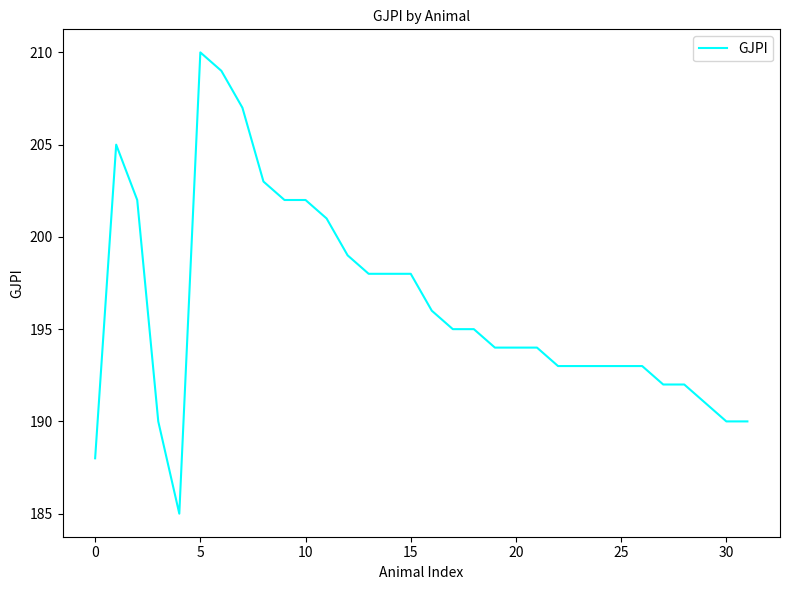

What is the maximum value shown in the chart?

210